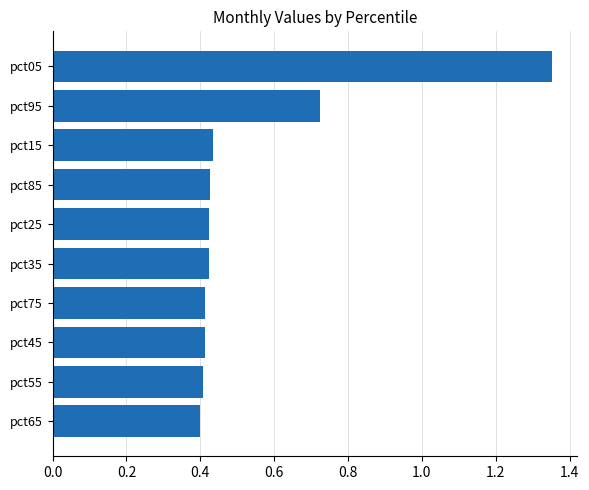

Count the values in the range 0 to 1.

9